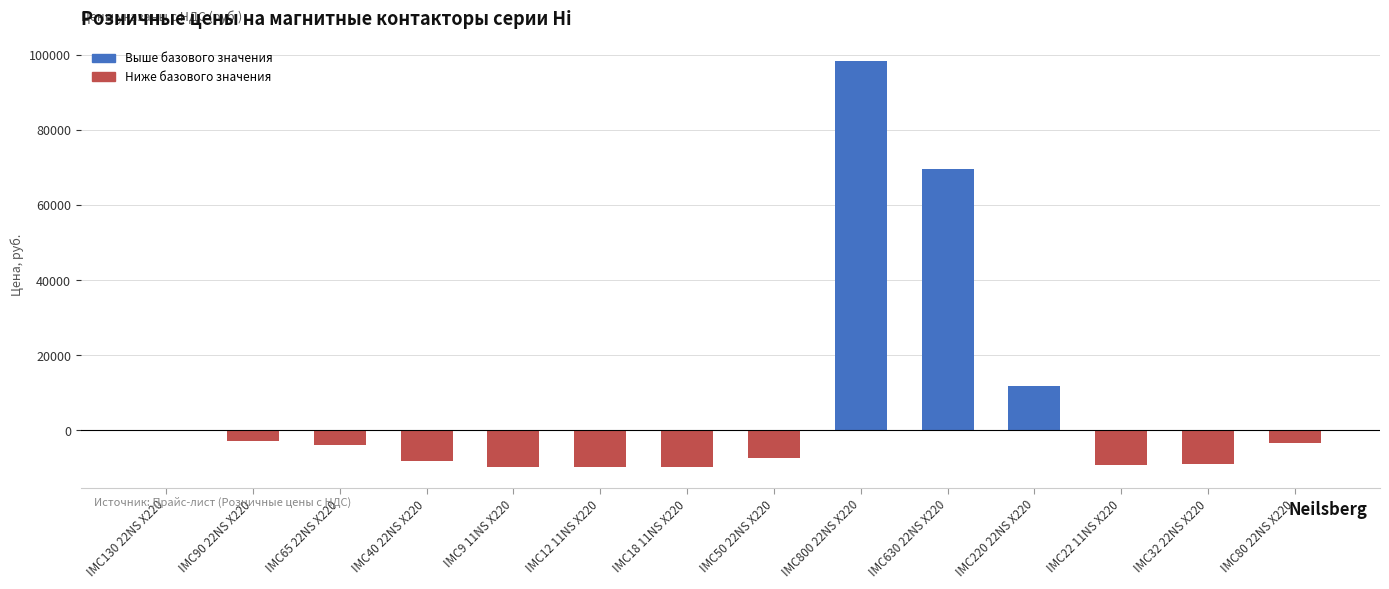

Where is Розничная цена (руб.) nearest to the value 55016?

IMC630 22NS X220